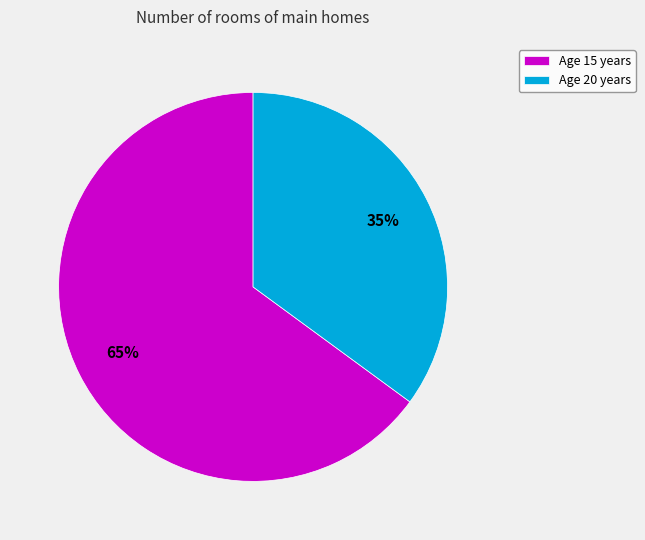

To the nearest percent, what is the difference between the largest and smallest slice percentages?

30%